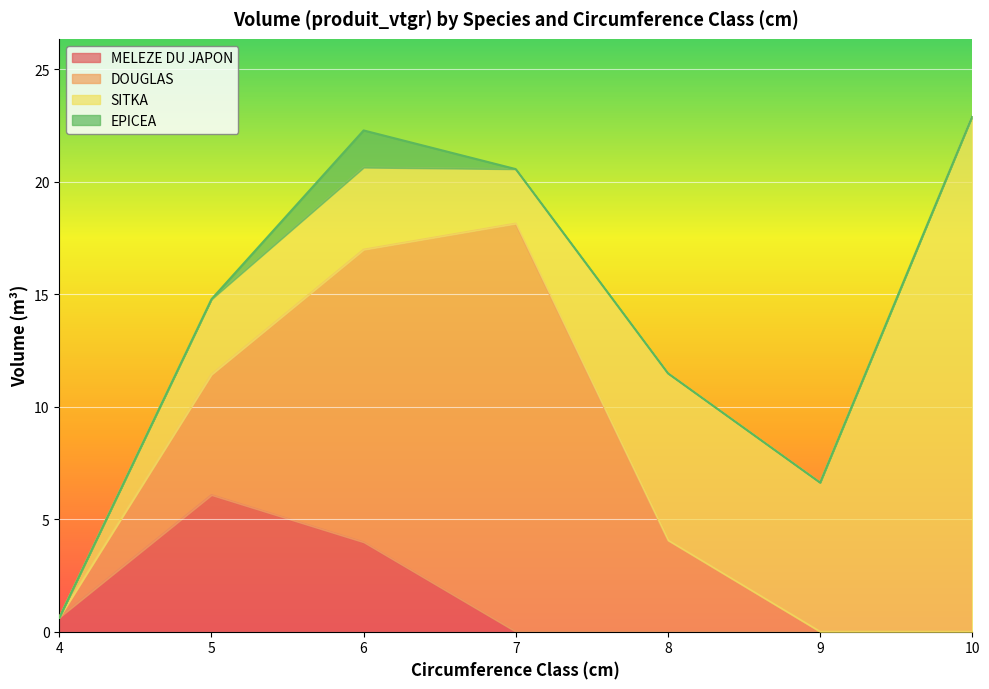

What is the greatest value displayed?

22.9